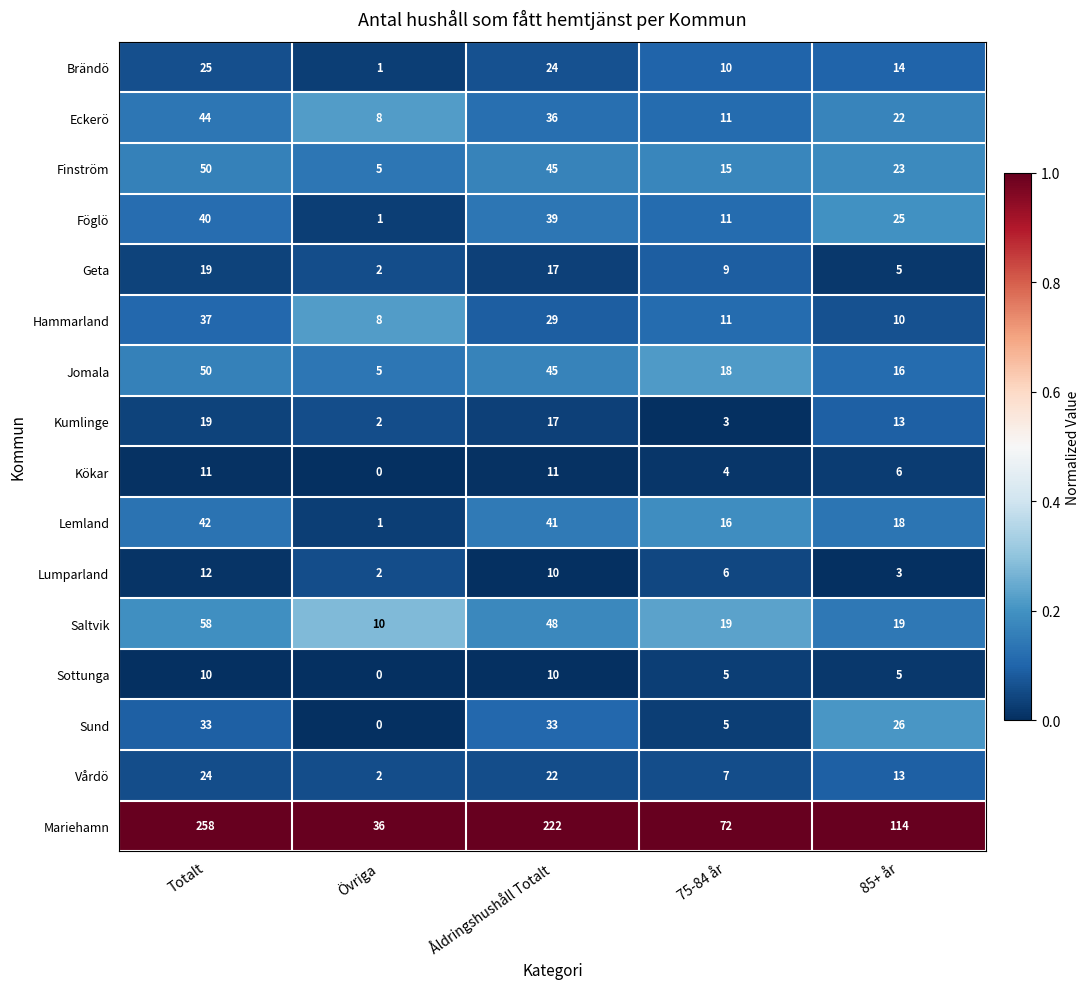

What is the maximum value shown in the chart?

258